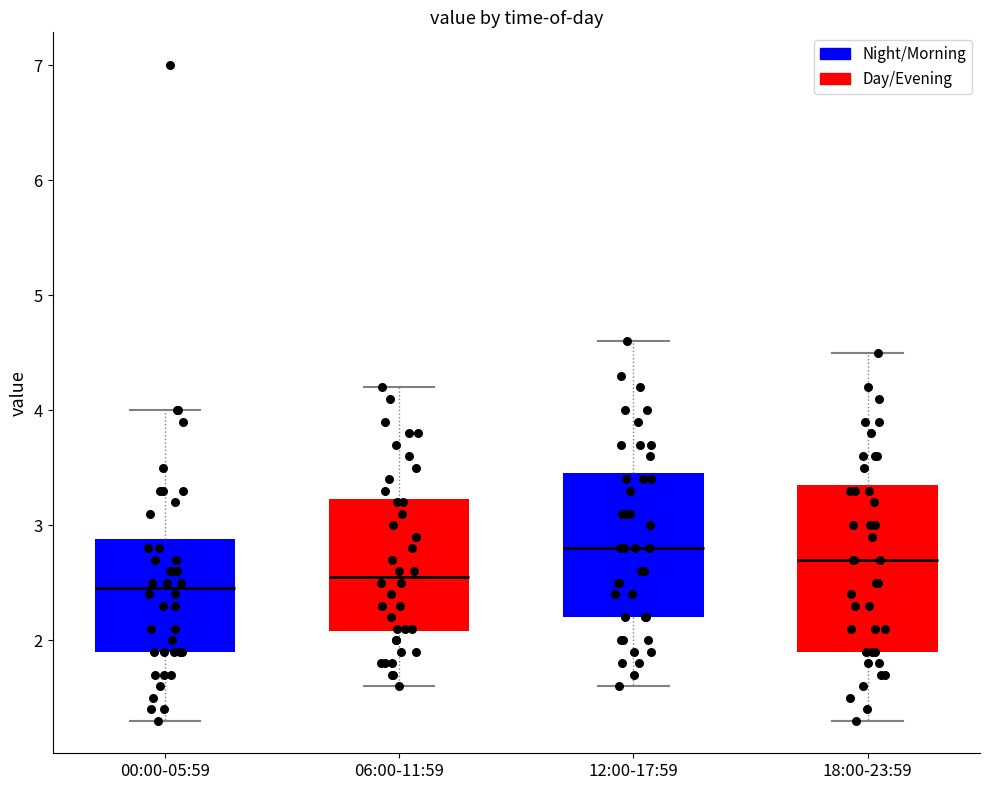

Which box is the tallest, from its lower edge to its upper edge?

18:00-23:59